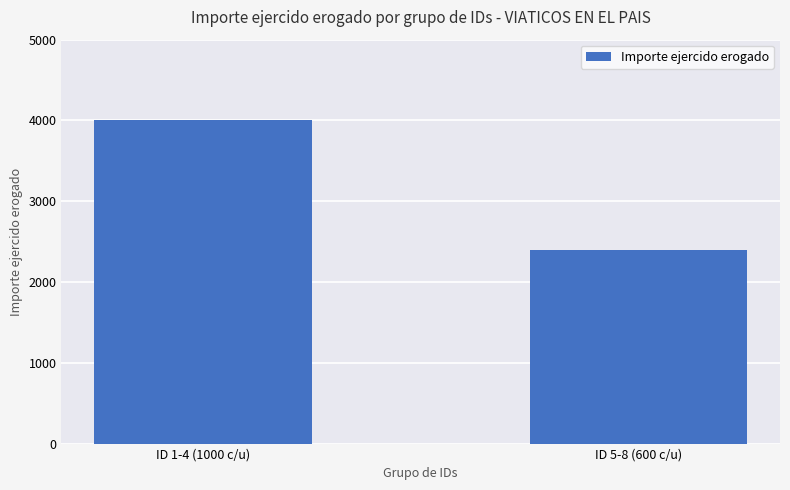

What is the difference between the maximum and minimum values?

1600